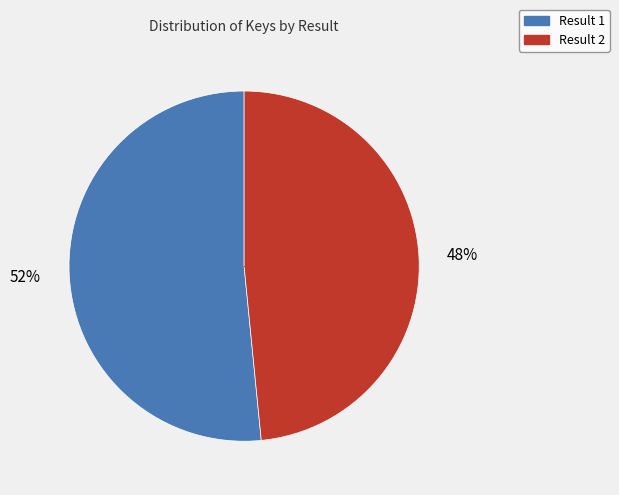

To the nearest percent, what is the average slice percentage?

50%